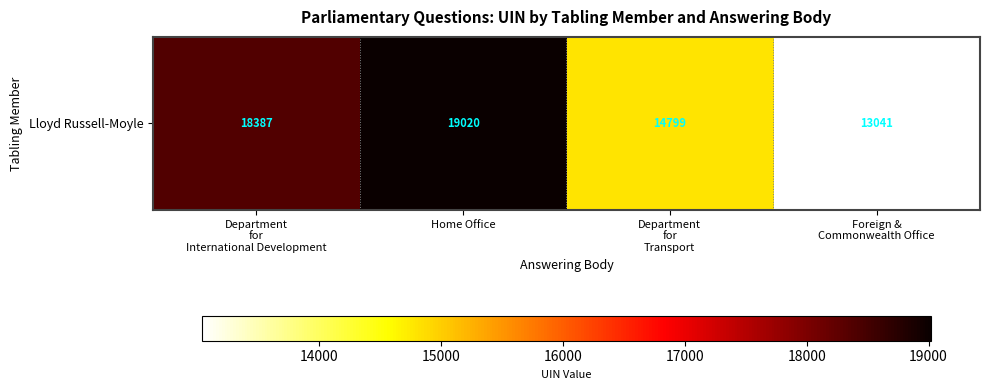

Count the number of categories in the chart.

4